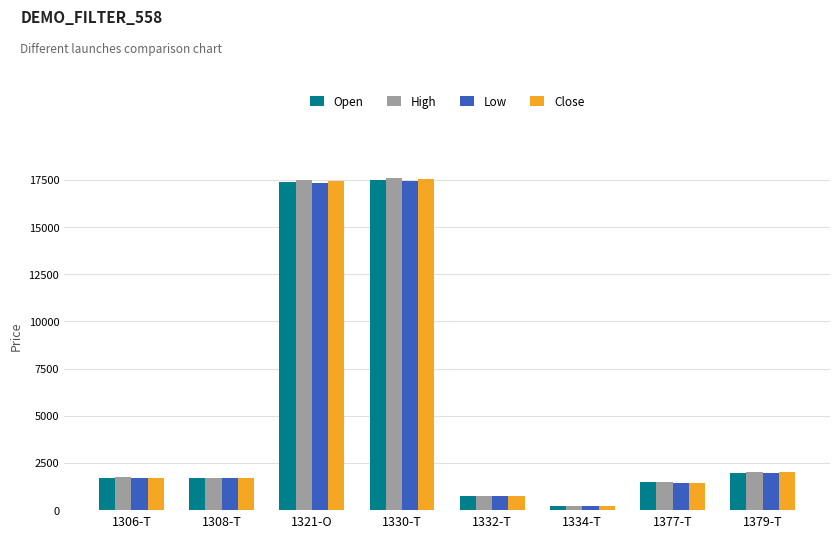

What is the maximum value for Open?

17480